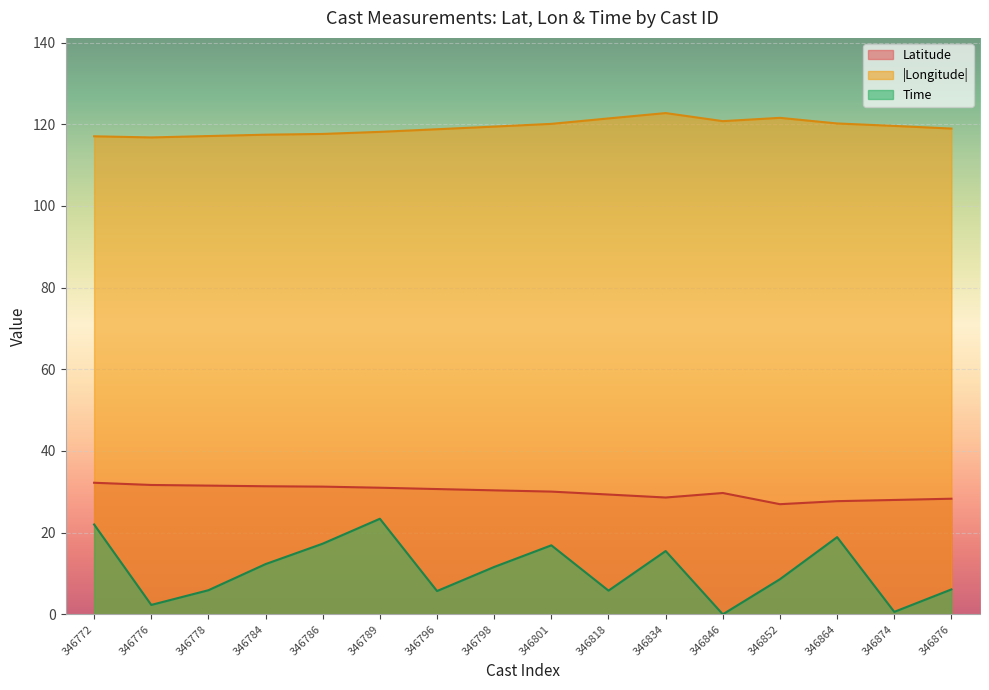

How many data points in Longitude are above 119?

8